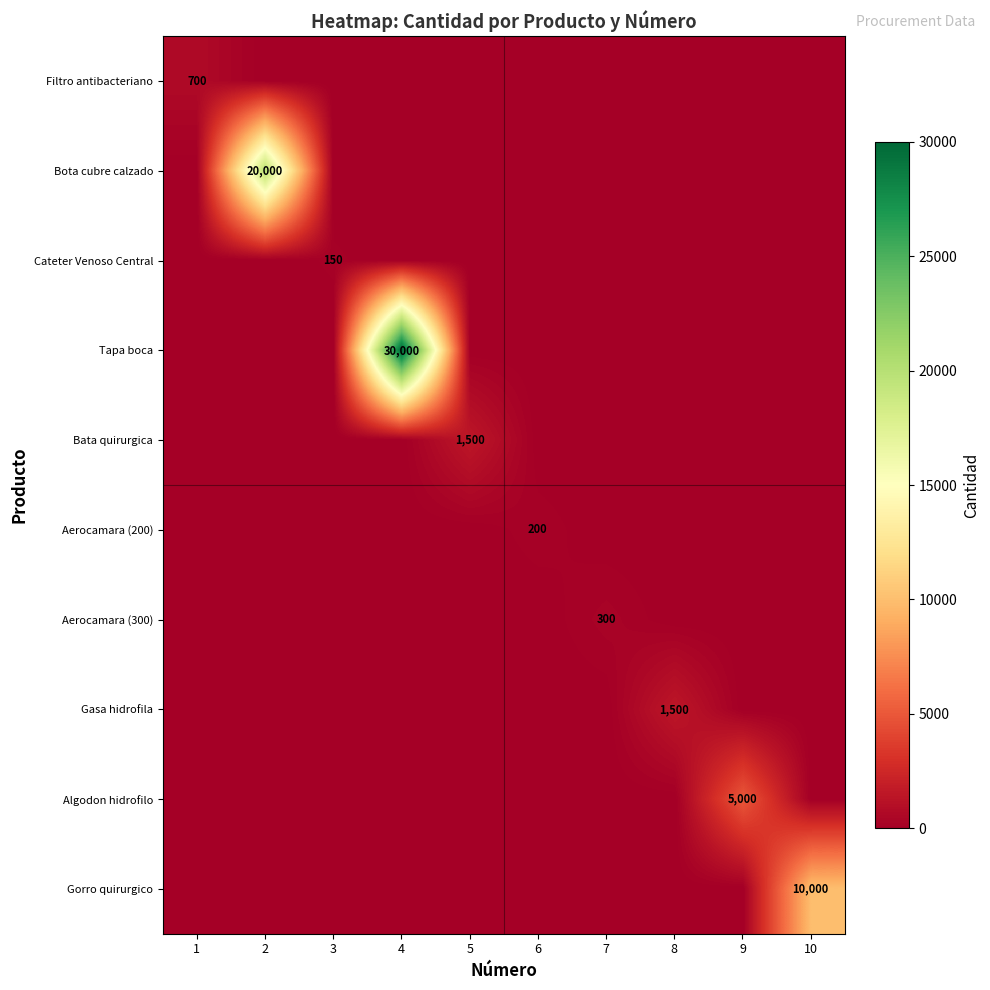

Which label corresponds to the largest value in the chart?

4